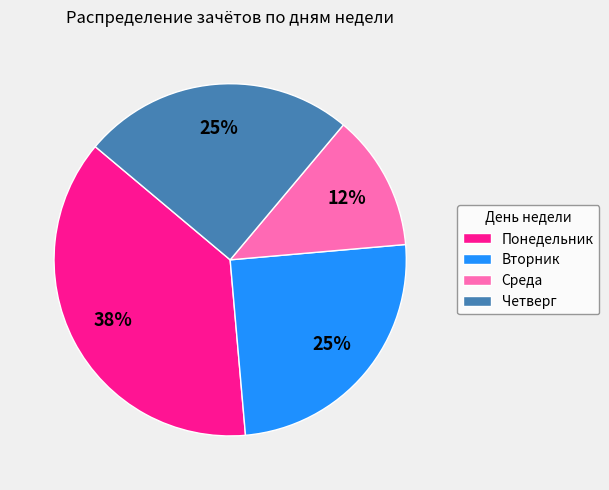

Which has a higher value, Понедельник or Вторник?

Понедельник